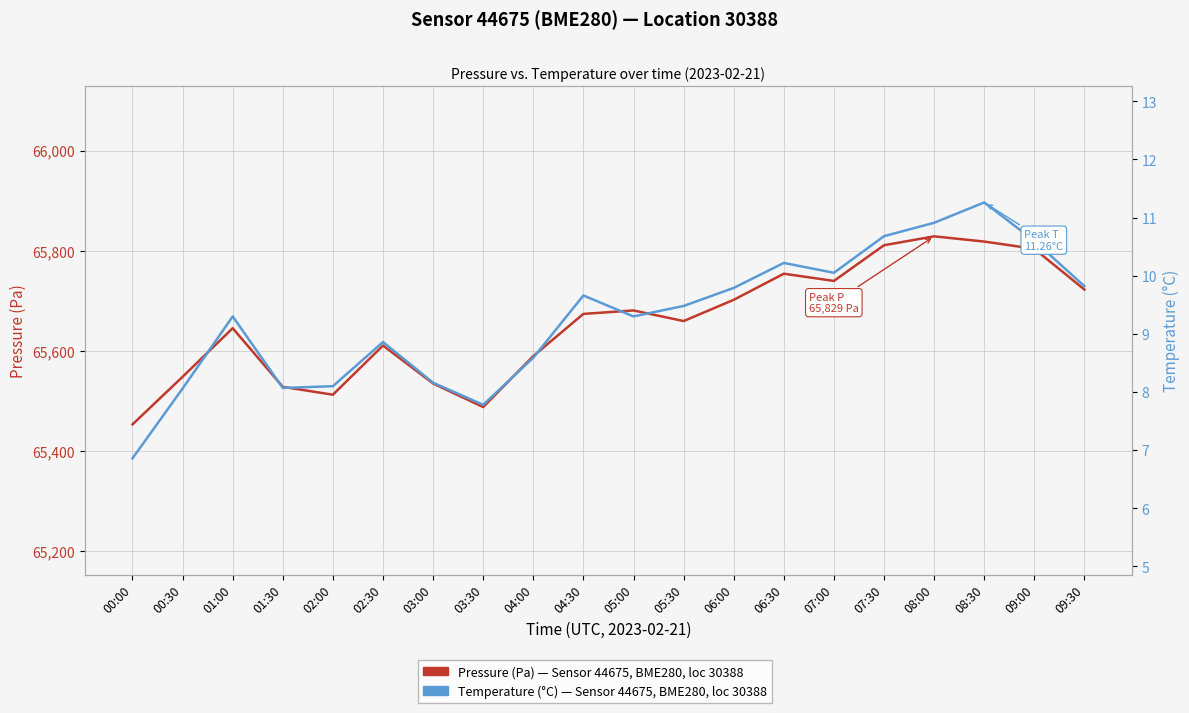

Which has a higher value, 06:30 or 02:00?

06:30